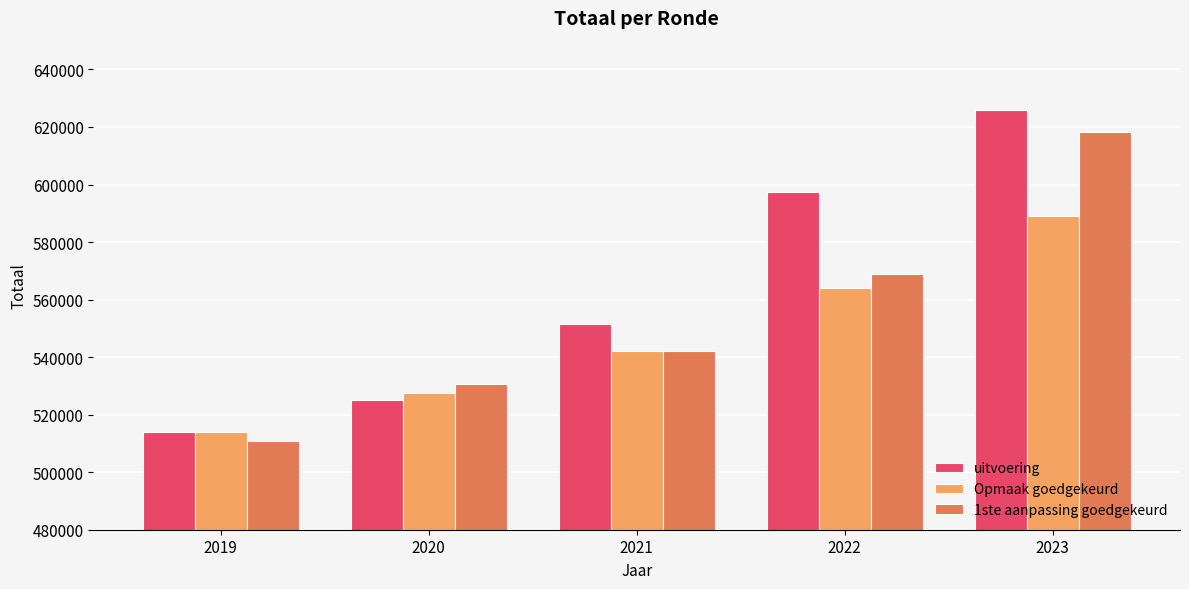

What is the maximum value for 1ste aanpassing goedgekeurd?

618135